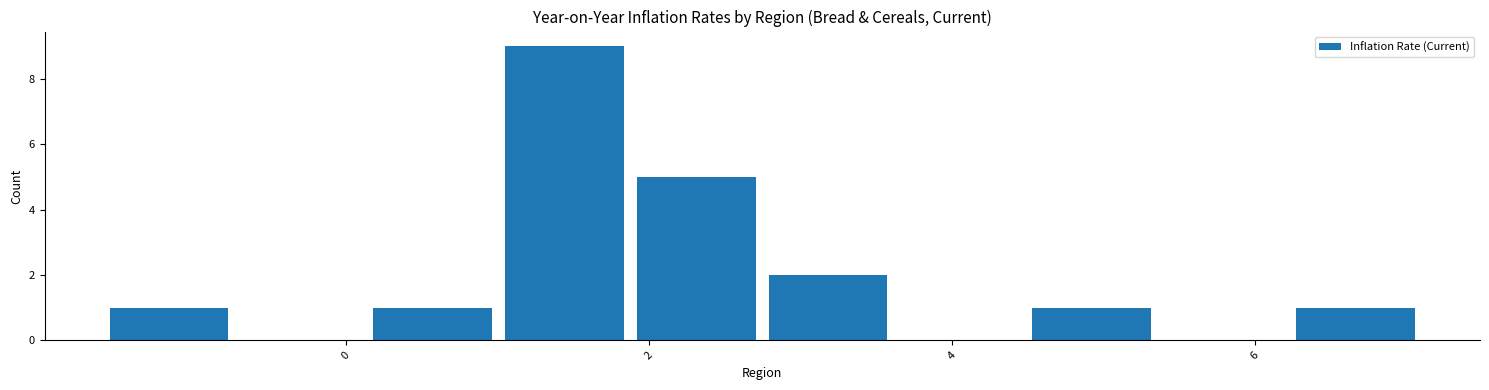

Reading left to right, transcribe this chart: for each bar, give the range it covers on the x-axis and its height. Neither the bar edges nor the heights are printed on the chart, so give them approximately, as read against the axes.

-1.6 to -0.8: 1
-0.8 to 0.2: 0
0.2 to 1.0: 1
1.0 to 1.8: 9
1.8 to 2.8: 5
2.8 to 3.6: 2
3.6 to 4.4: 0
4.4 to 5.4: 1
5.4 to 6.2: 0
6.2 to 7.2: 1